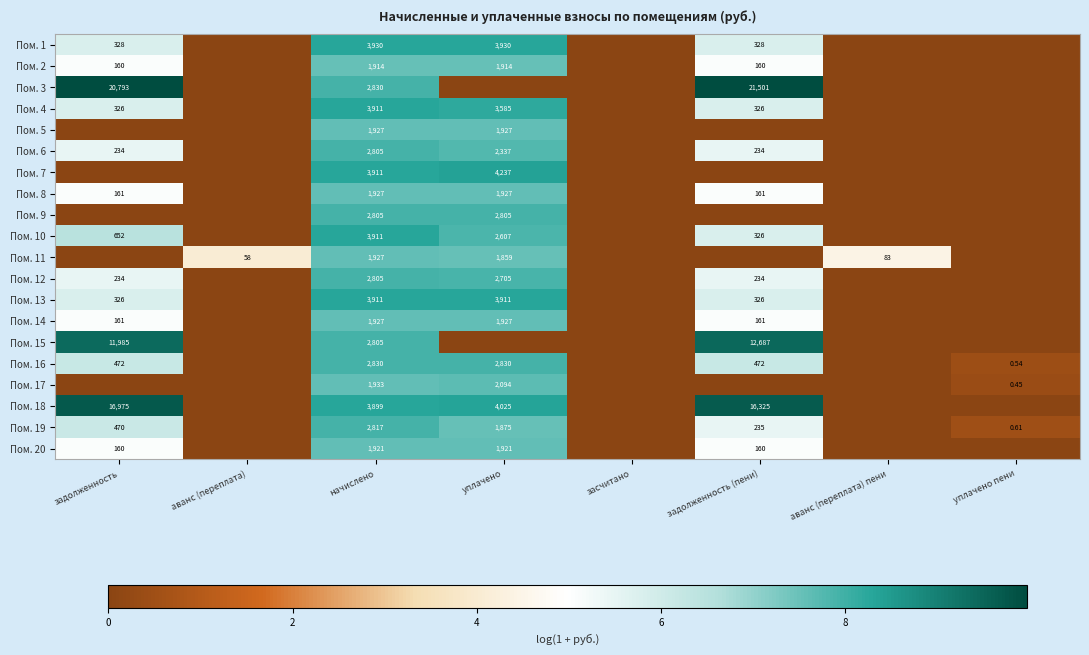

Which has a higher value, уплачено or уплачено пени?

уплачено